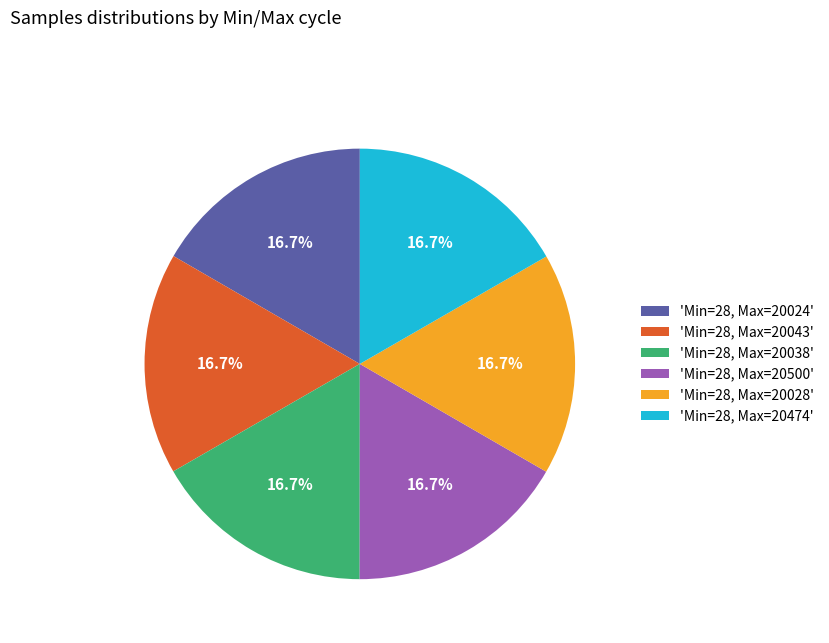

What portion of the pie excludes 'Min=28, Max=20028'?

83.3%